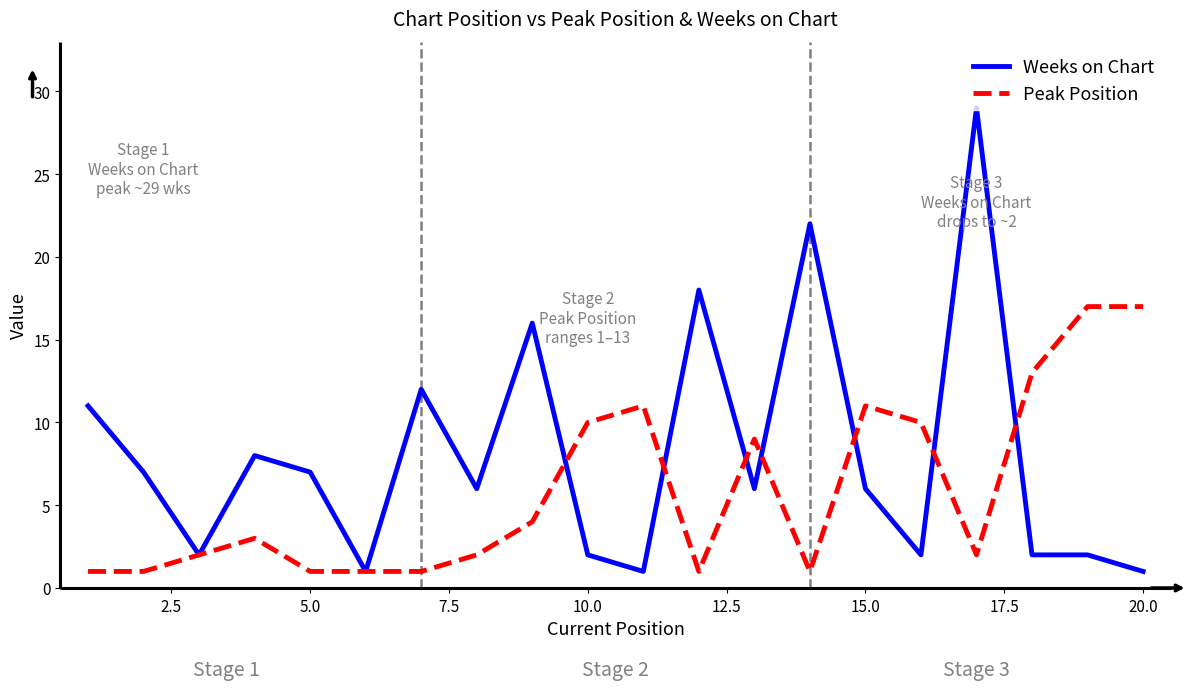

Count the number of categories in the chart.

20